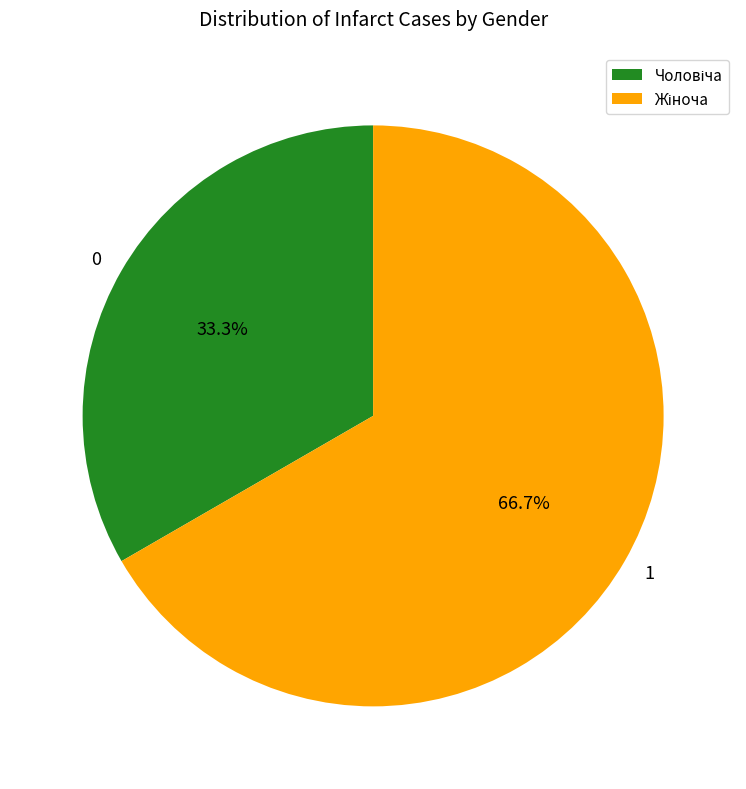

Is there a majority slice in this chart?

Yes